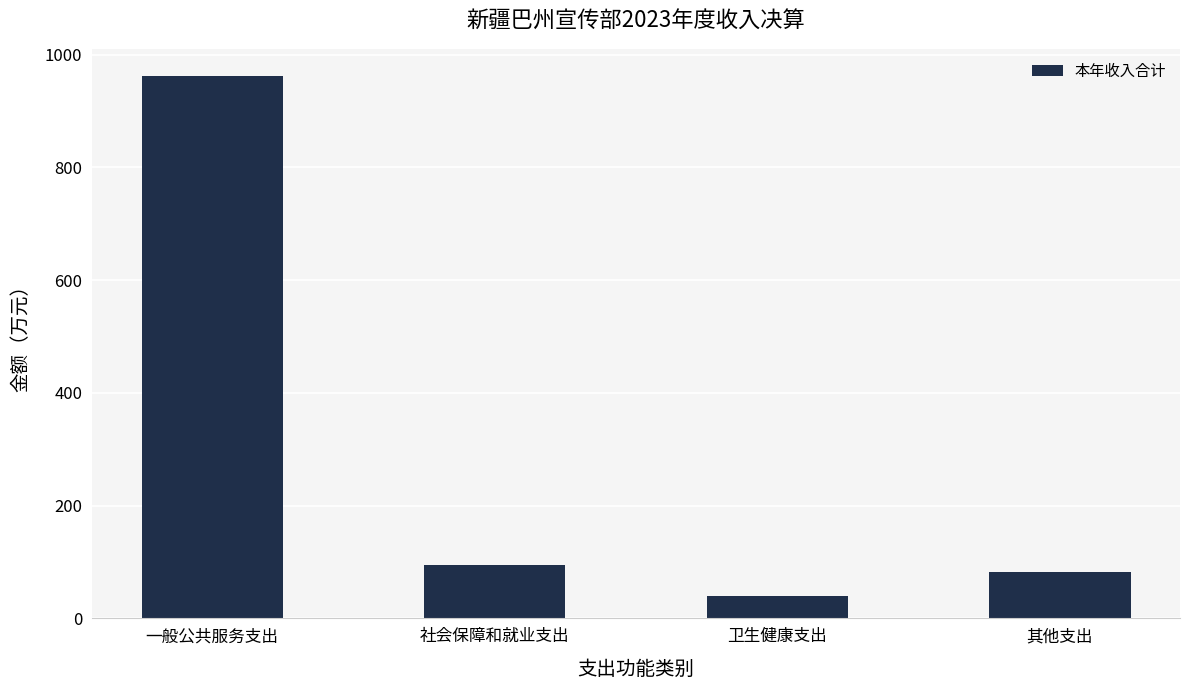

Reading left to right, extract all data points from this chart.

一般公共服务支出=962.2	社会保障和就业支出=94.7	卫生健康支出=39.7	其他支出=82.9